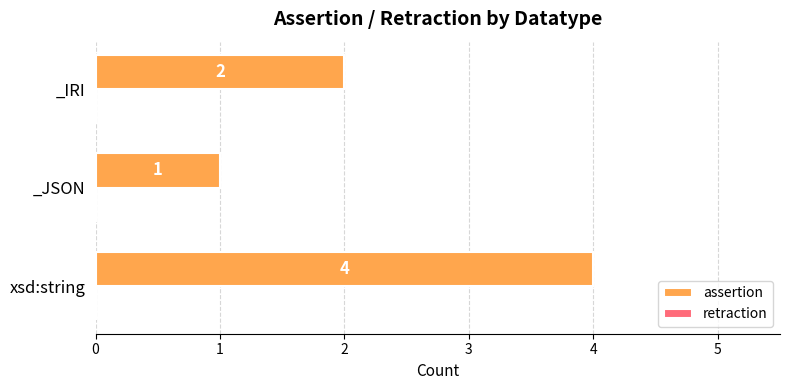

Which has a higher value, _IRI or xsd:string?

xsd:string